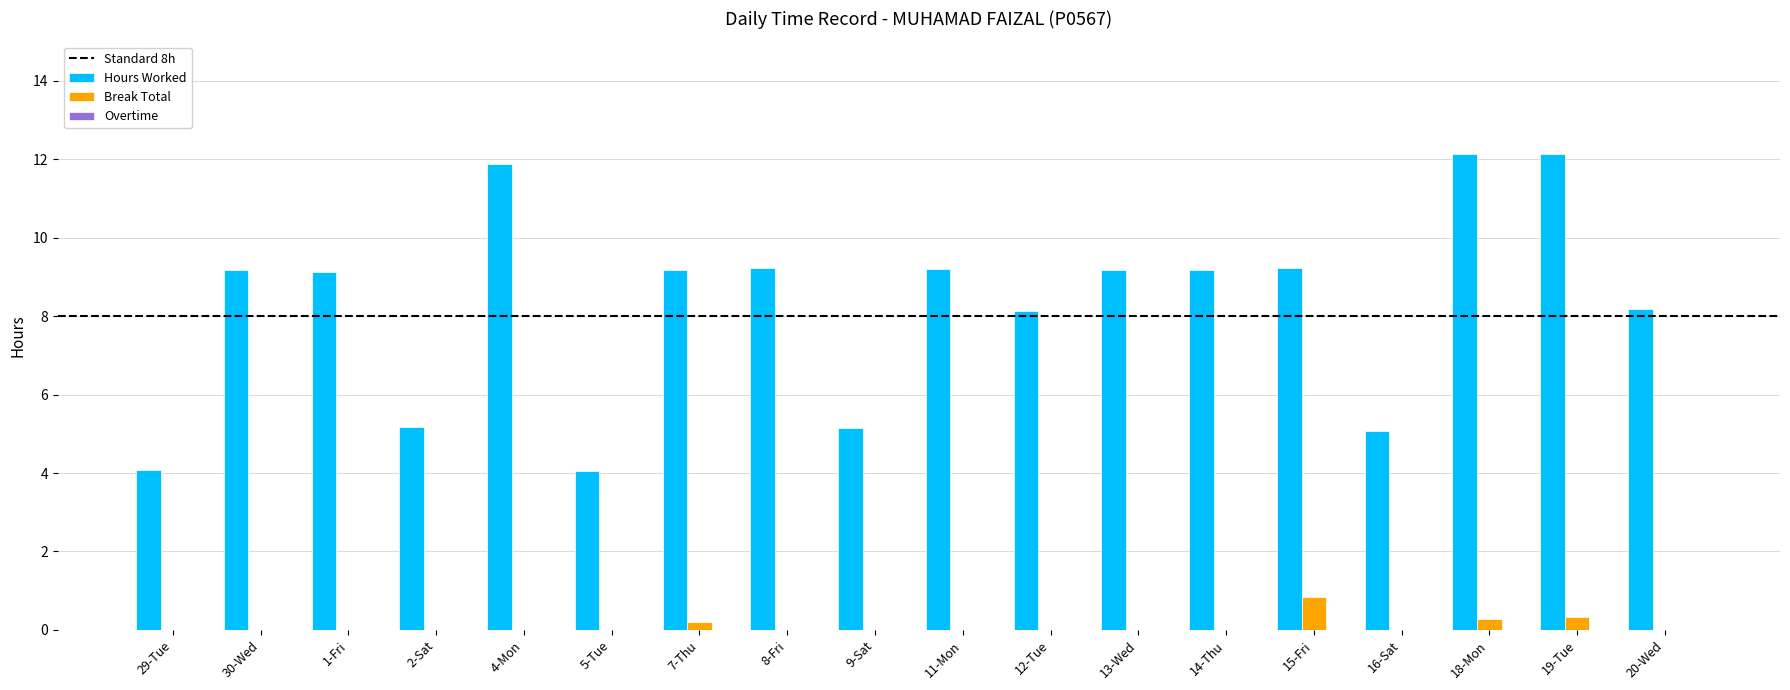

True or false: Break Total has a value of 0.5 at 20-Wed.

False